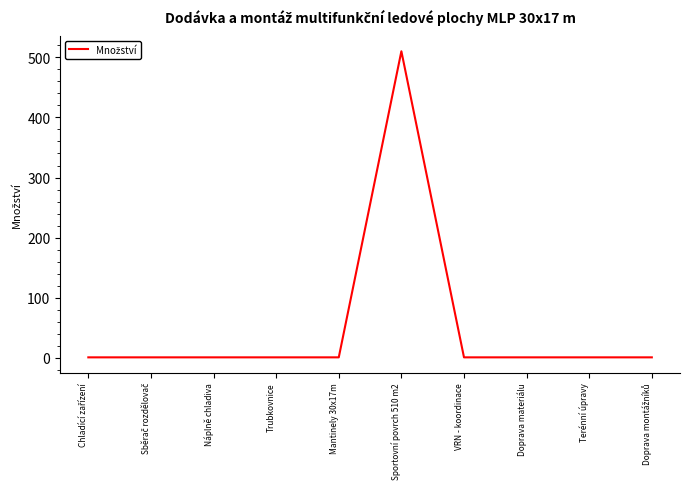

What is the sum of all values?

519